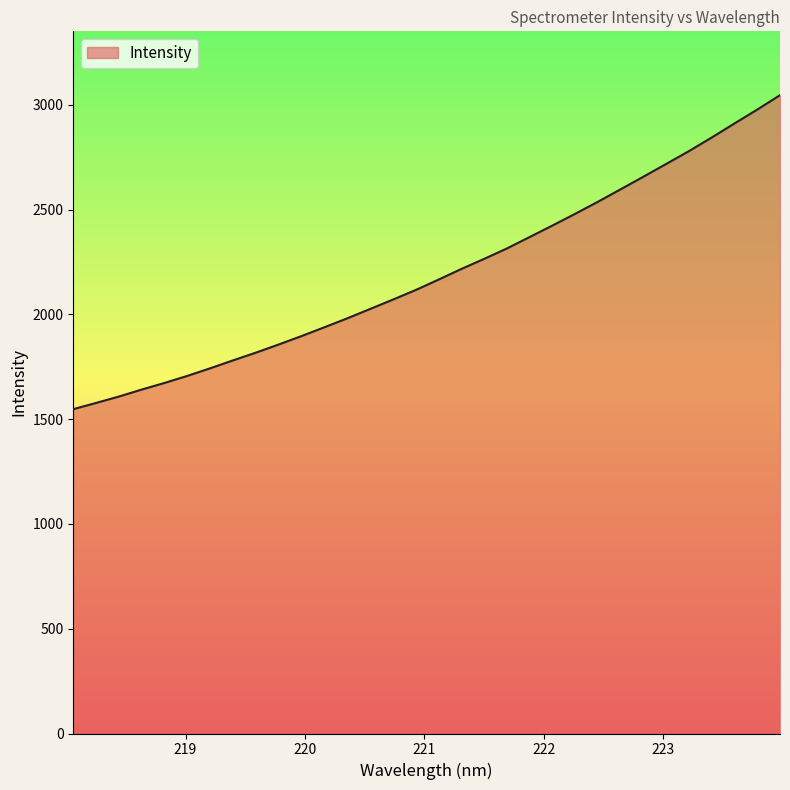

What is the difference between the maximum and minimum values?

1498.2